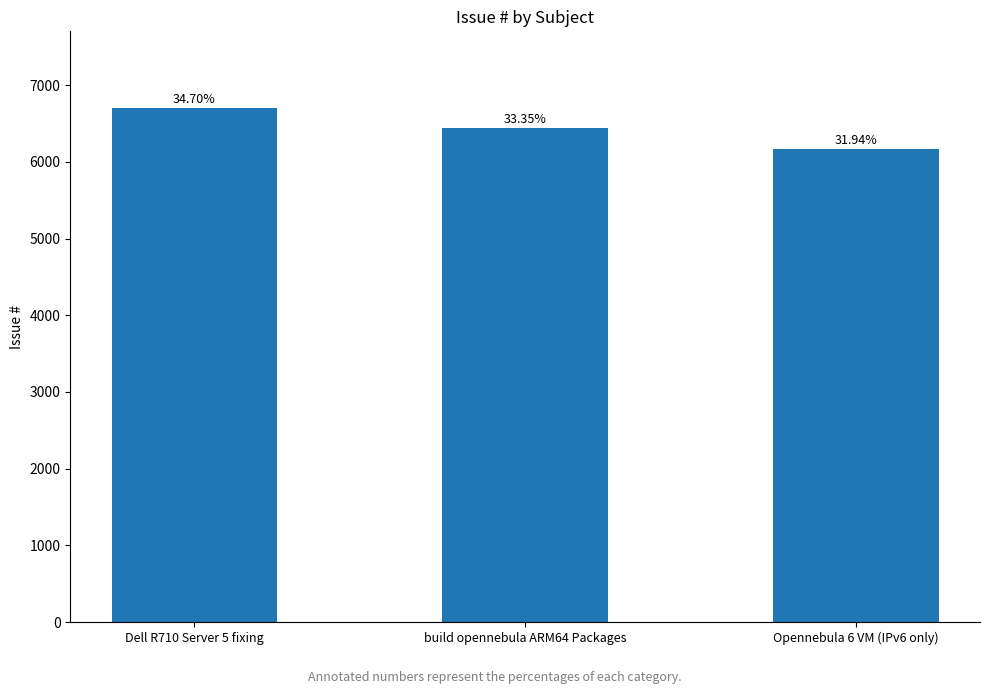

How many bars are there in total?

3